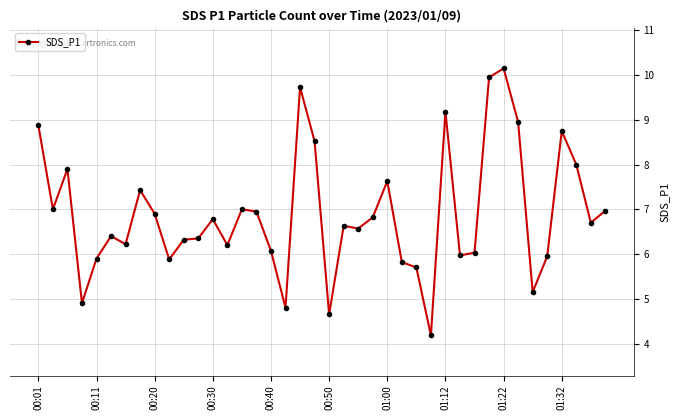

True or false: the data has more than 2 interior local peaks.

True